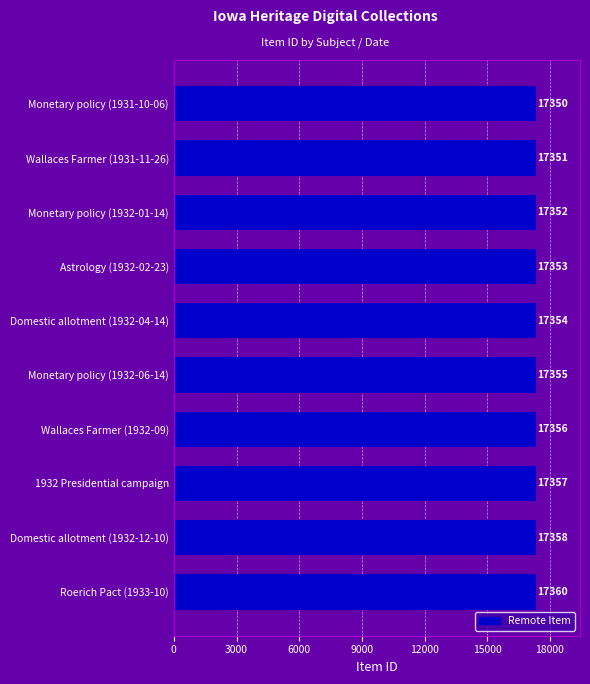

What is the label of the 1st bar from the top?

Monetary policy (1931-10-06)